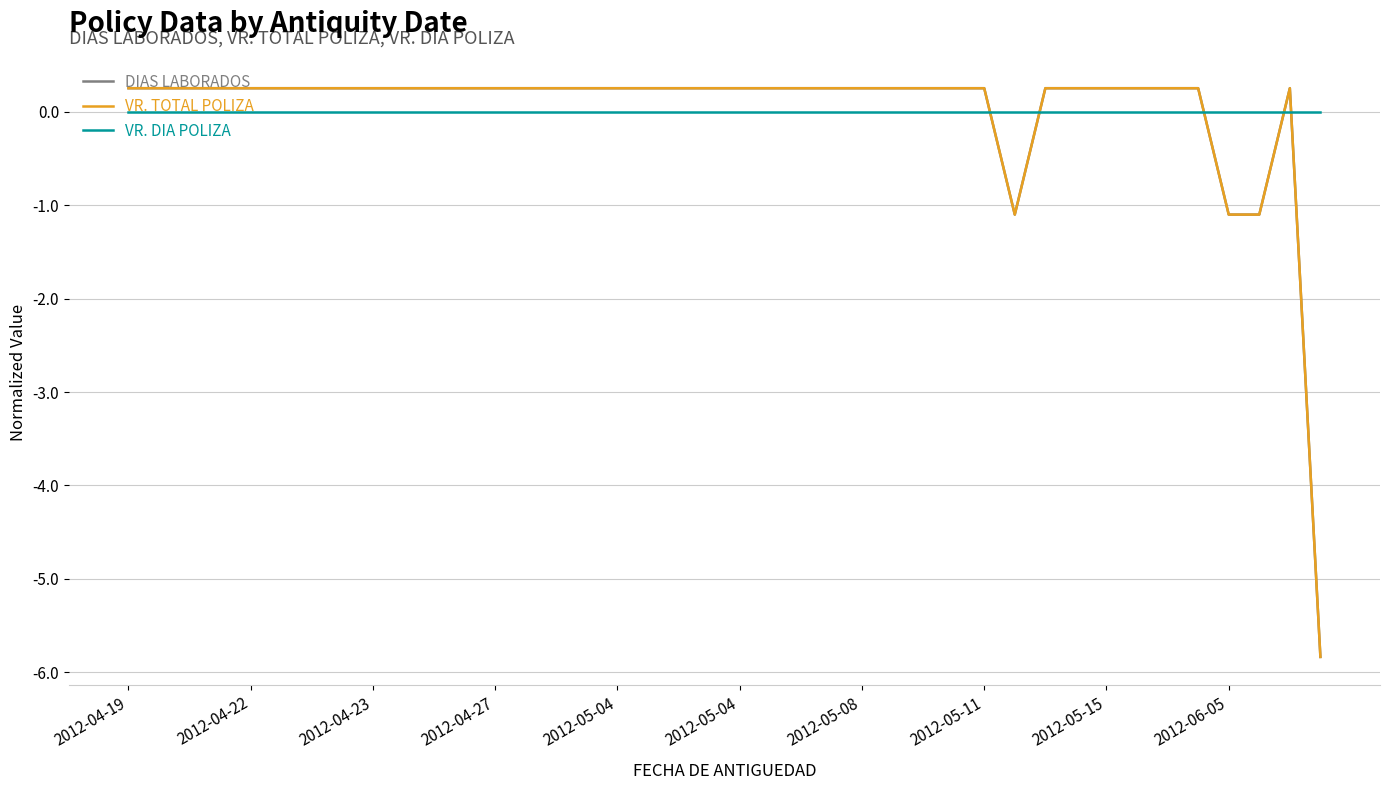

Reading left to right, what are all the values shown in this chart?

DIAS LABORADOS: 0.3	0.3	0.3	0.3	0.3	0.3	0.3	0.3	0.3	0.3	0.3	0.3	0.3	0.3	0.3	0.3	0.3	0.3	0.3	0.3	0.3	0.3	0.3	0.3	0.3	0.3	0.3	0.3	0.3	-1.1	0.3	0.3	0.3	0.3	0.3	0.3	-1.1	-1.1	0.3	-5.8
VR. TOTAL POLIZA: 0.3	0.3	0.3	0.3	0.3	0.3	0.3	0.3	0.3	0.3	0.3	0.3	0.3	0.3	0.3	0.3	0.3	0.3	0.3	0.3	0.3	0.3	0.3	0.3	0.3	0.3	0.3	0.3	0.3	-1.1	0.3	0.3	0.3	0.3	0.3	0.3	-1.1	-1.1	0.3	-5.8
VR. DIA POLIZA: 0.0	0.0	0.0	0.0	0.0	0.0	0.0	0.0	0.0	0.0	0.0	0.0	0.0	0.0	0.0	0.0	0.0	0.0	0.0	0.0	0.0	0.0	0.0	0.0	0.0	0.0	0.0	0.0	0.0	0.0	0.0	0.0	0.0	0.0	0.0	0.0	0.0	0.0	0.0	0.0